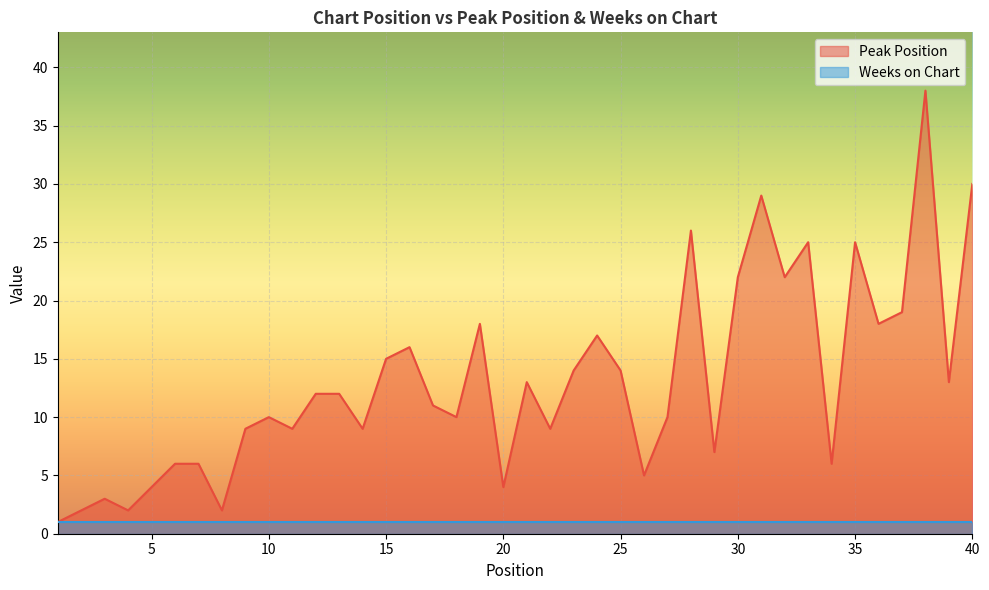

What is the approximate value at 19, to the nearest 10?

20